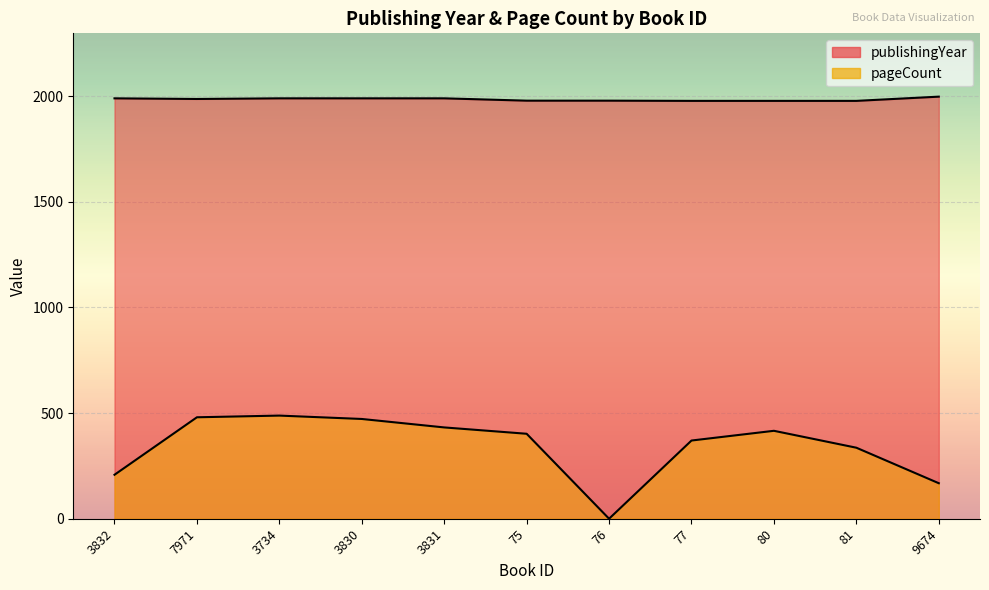

How many lines are shown in the chart?

2